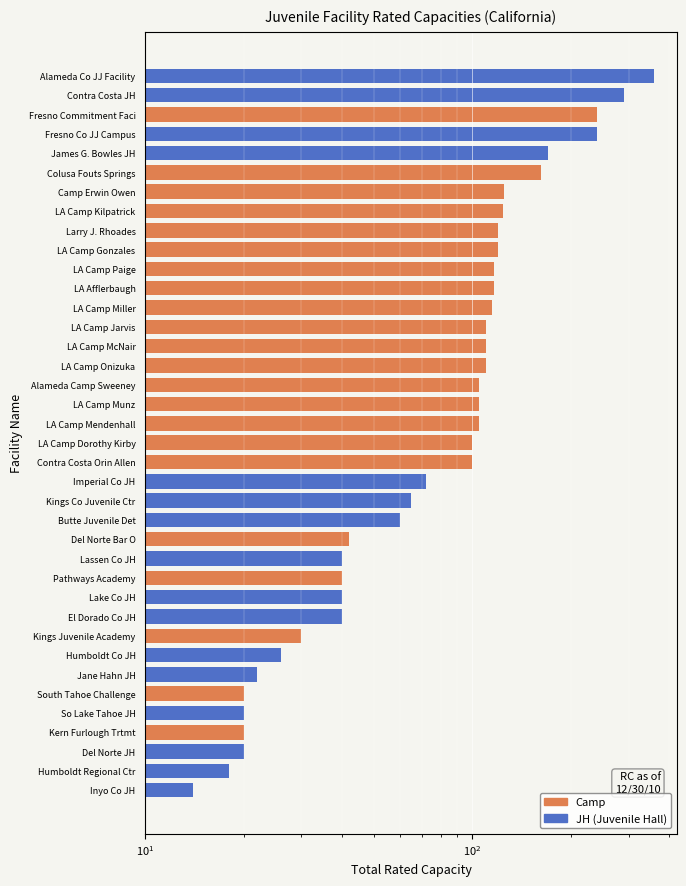

What is the difference between the Camp values at Kings Juvenile Academy and Del Norte Bar O?

12